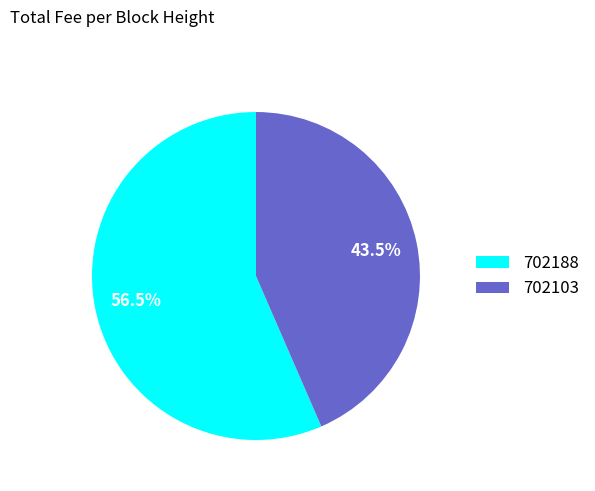

Which category has the biggest portion of the pie?

702188